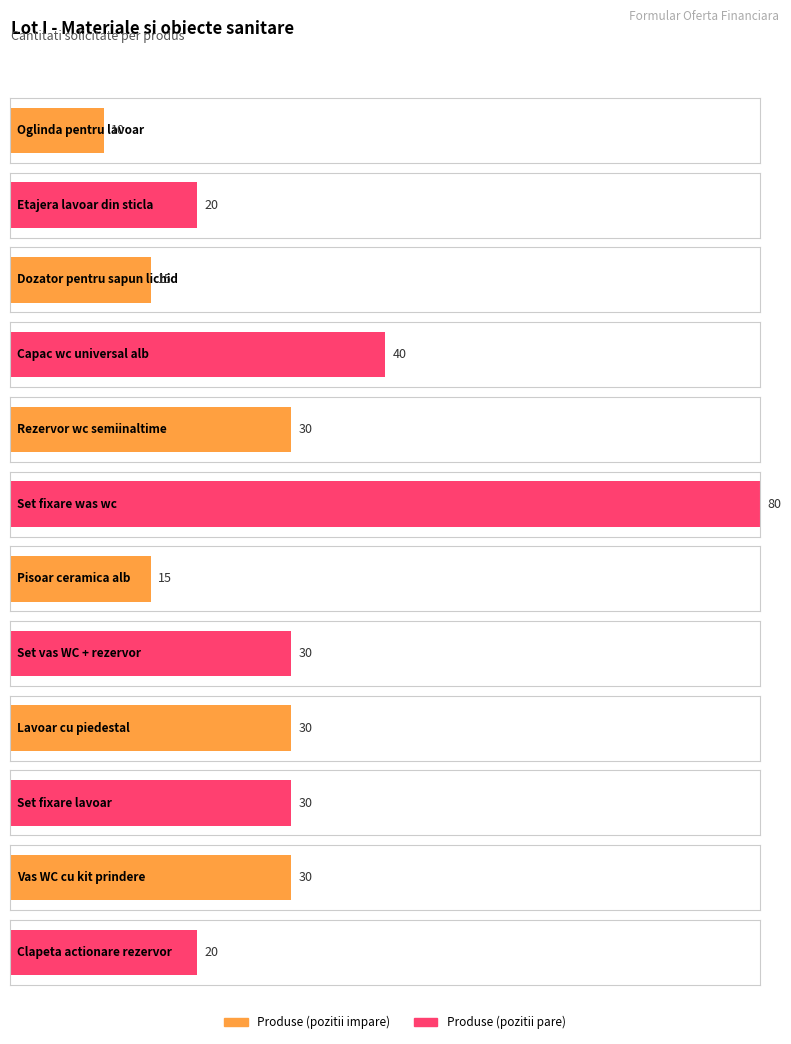

What is the value of the Average utilization bar at the 7th from the left?

15